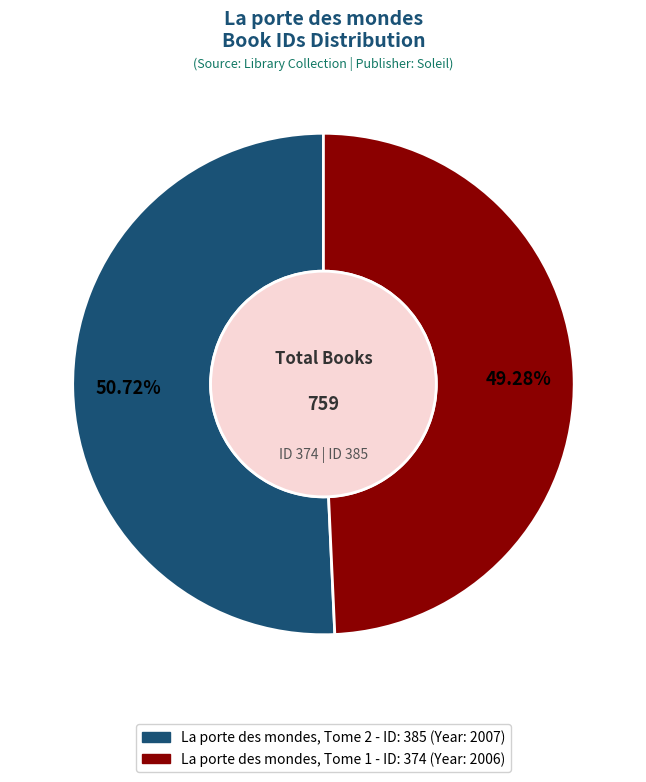

Count the number of slices in the pie.

2